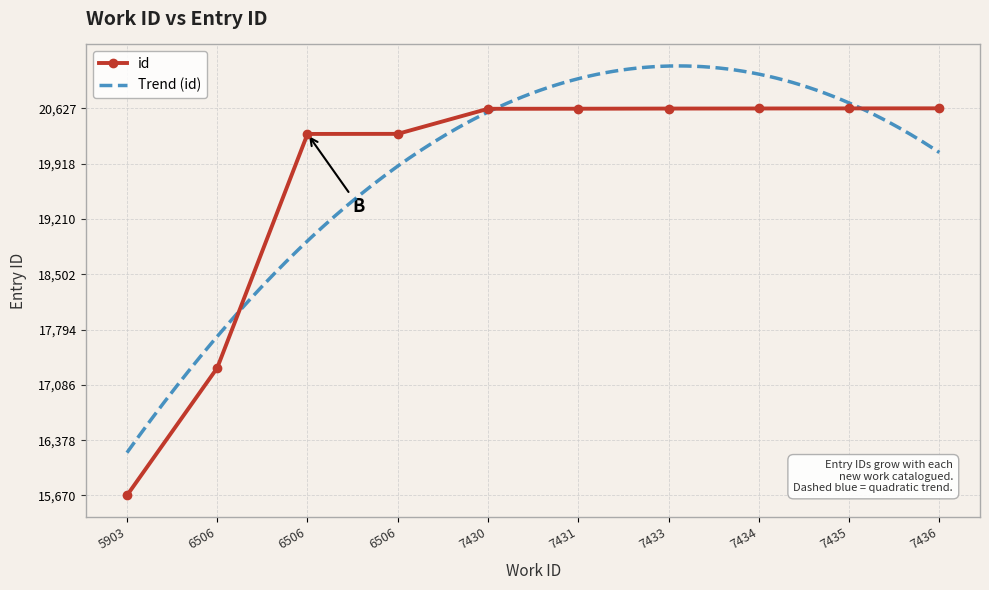

Reading right to left, transcribe all the data shown in this chart.

7436=20627	7435=20626	7434=20625	7433=20624	7431=20622	7430=20621	6506=20300	6506=20299	6506=17303	5903=15670